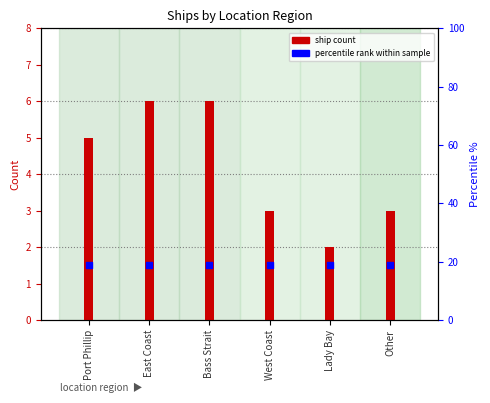

At how many categories does at least one series exceed 2?

5